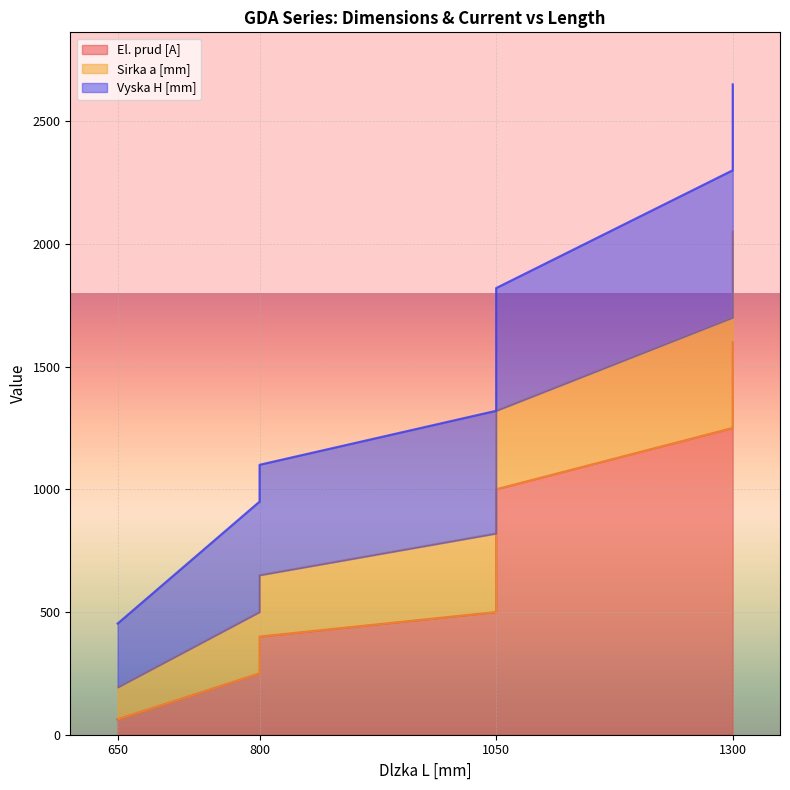

Which series has the largest total across all categories?

El. prud [A]